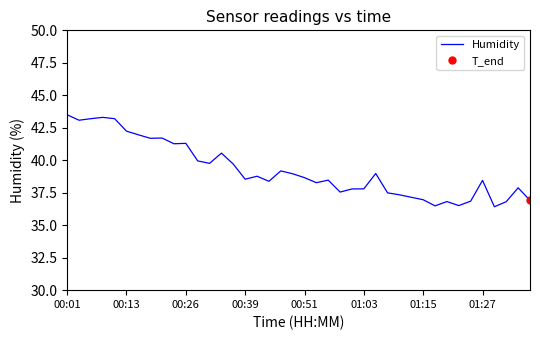

Approximately how many times larger is the value at 13 compared to 12?

1.0